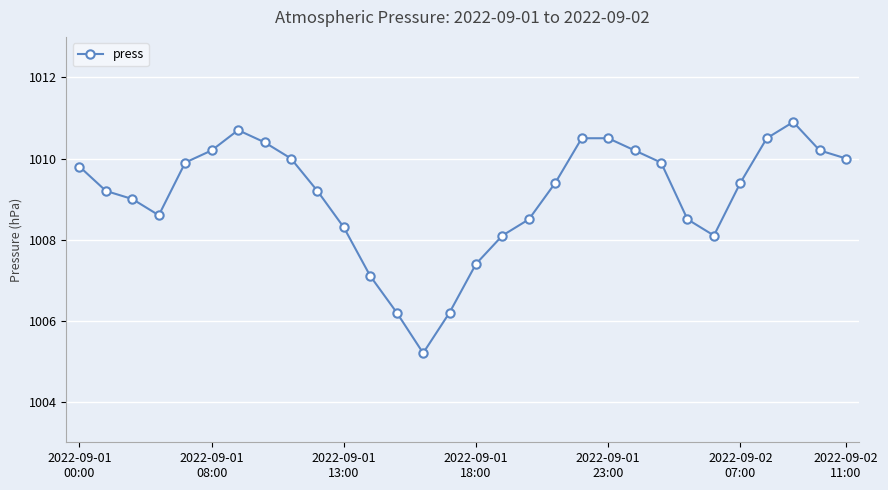

What is the maximum value shown in the chart?

1010.9